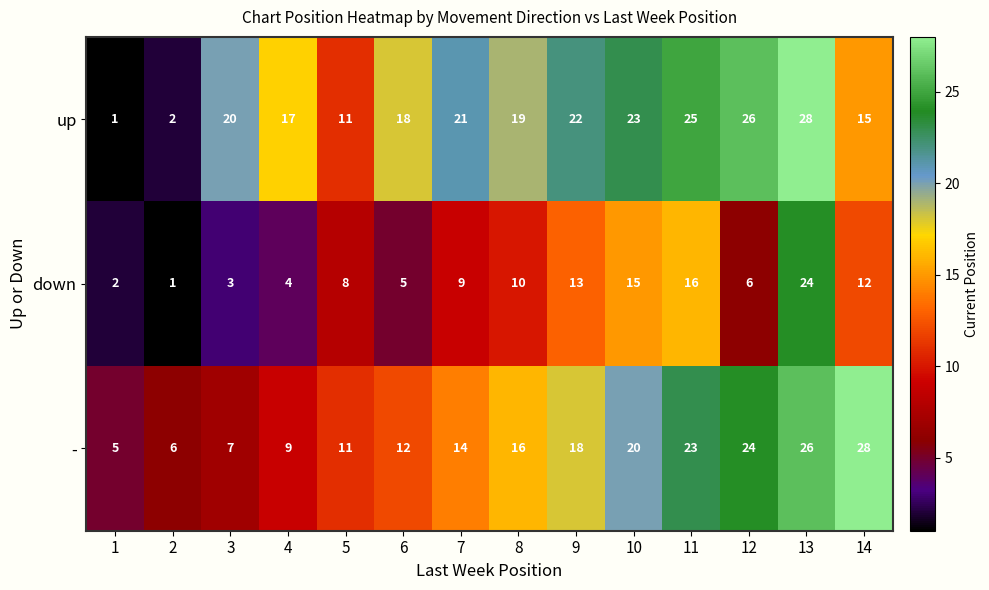

What is the maximum value shown in the chart?

28